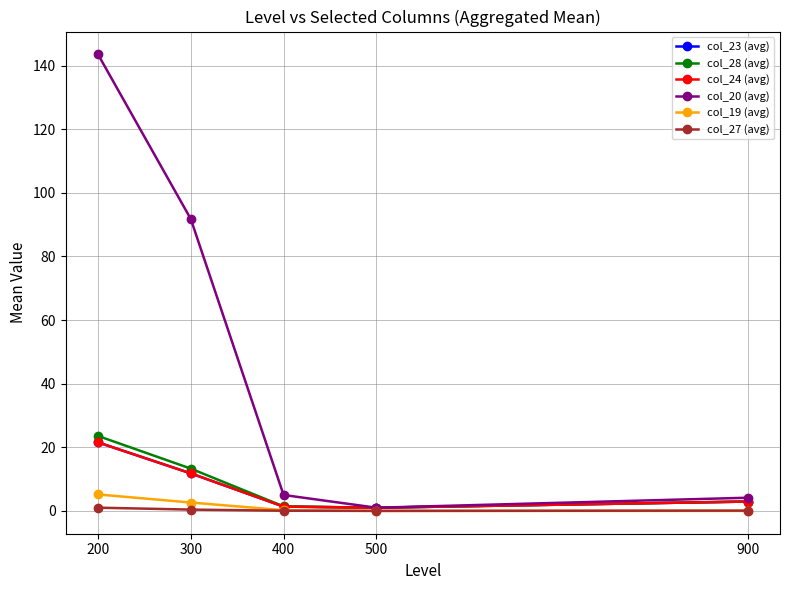

Reading left to right, transcribe all the data shown in this chart.

col_23 (avg): 200=21.5	300=11.8	400=1.4	500=1.0	900=2.9
col_28 (avg): 200=23.6	300=13.3	400=1.4	500=1.0	900=2.9
col_24 (avg): 200=21.5	300=11.8	400=1.4	500=1.0	900=2.9
col_20 (avg): 200=143.5	300=91.8	400=5.0	500=1.0	900=4.1
col_19 (avg): 200=5.2	300=2.6	400=0.2	500=0.0	900=0.0
col_27 (avg): 200=1.0	300=0.4	400=0.1	500=0.0	900=0.1